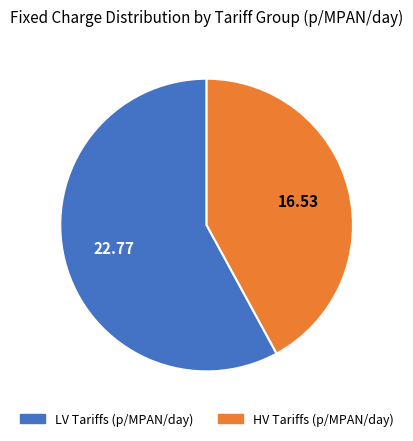

Does any single category account for the majority?

Yes